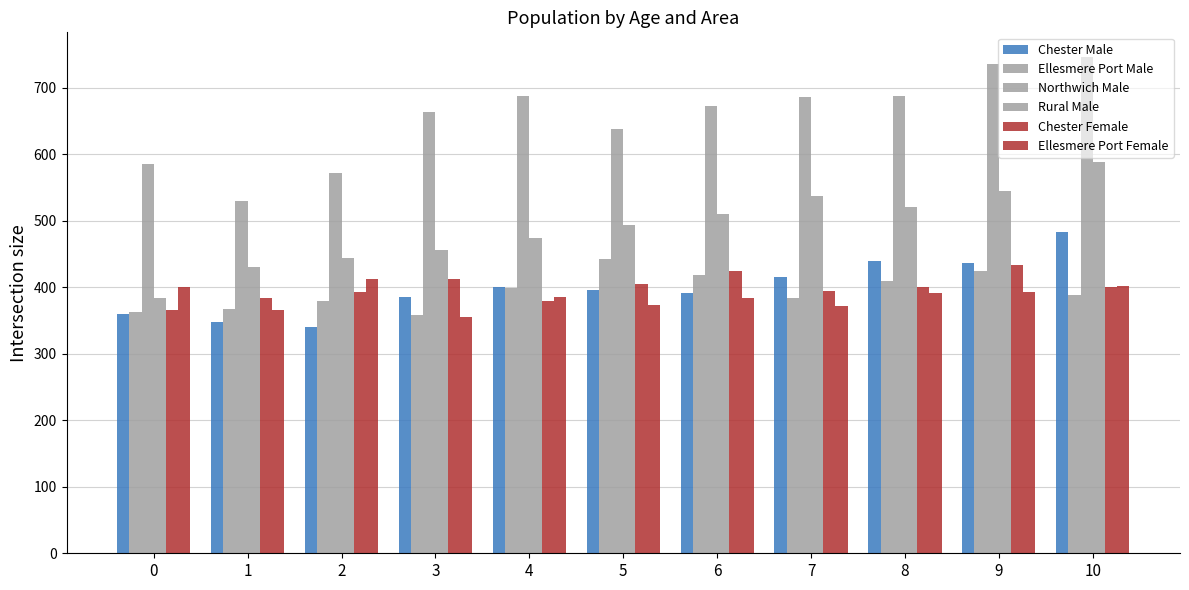

Rank the series by their maximum value, from highest to lowest.

Northwich Male, Rural Male, Chester Male, Ellesmere Port Male, Chester Female, Ellesmere Port Female